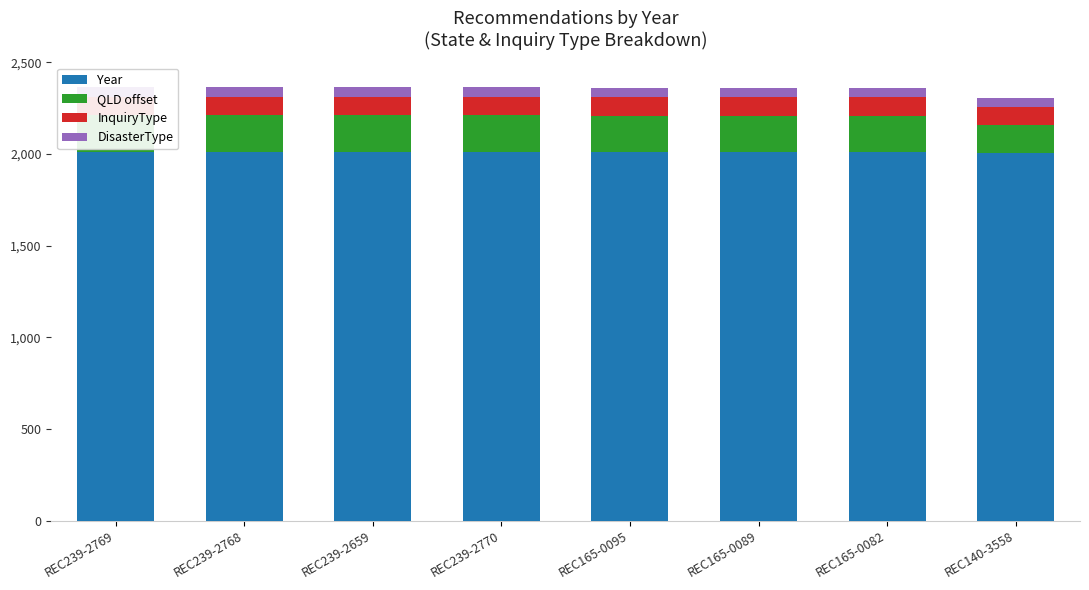

Which category has the highest value across all series?

REC239-2769